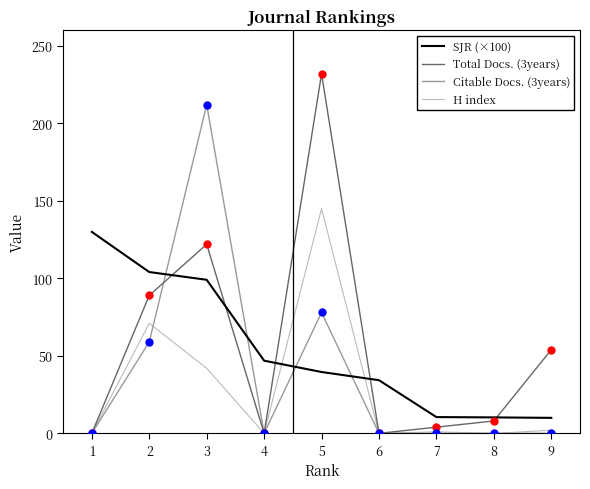

At which category is the sum across all series the highest?

5